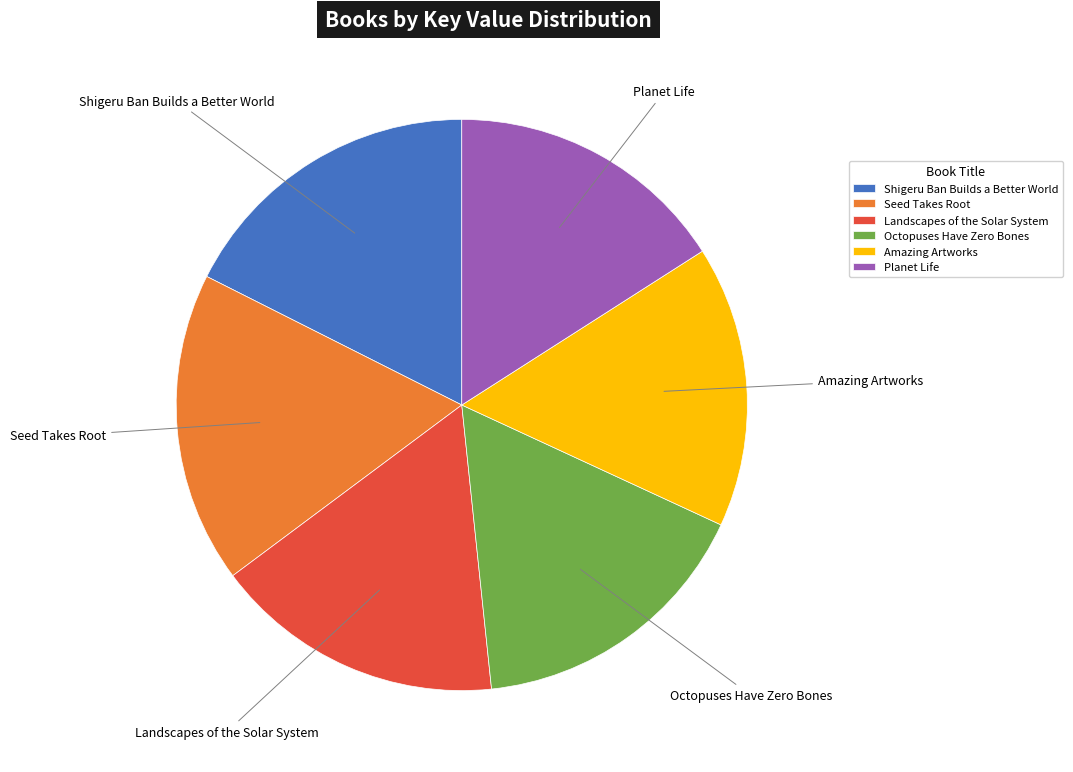

Is it true that Octopuses Have Zero Bones is 23% of the pie?

False